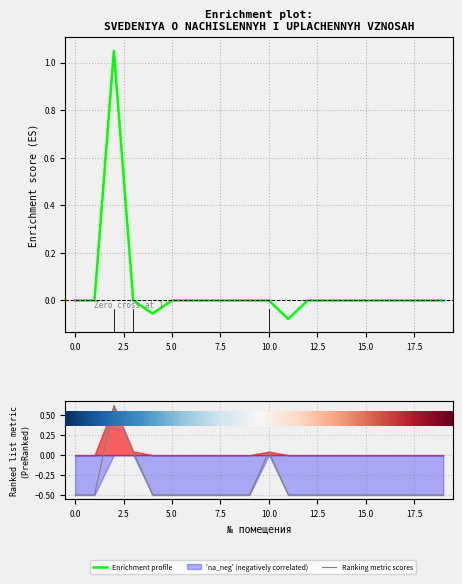

How many values in Ranking metric scores are below zero?

17